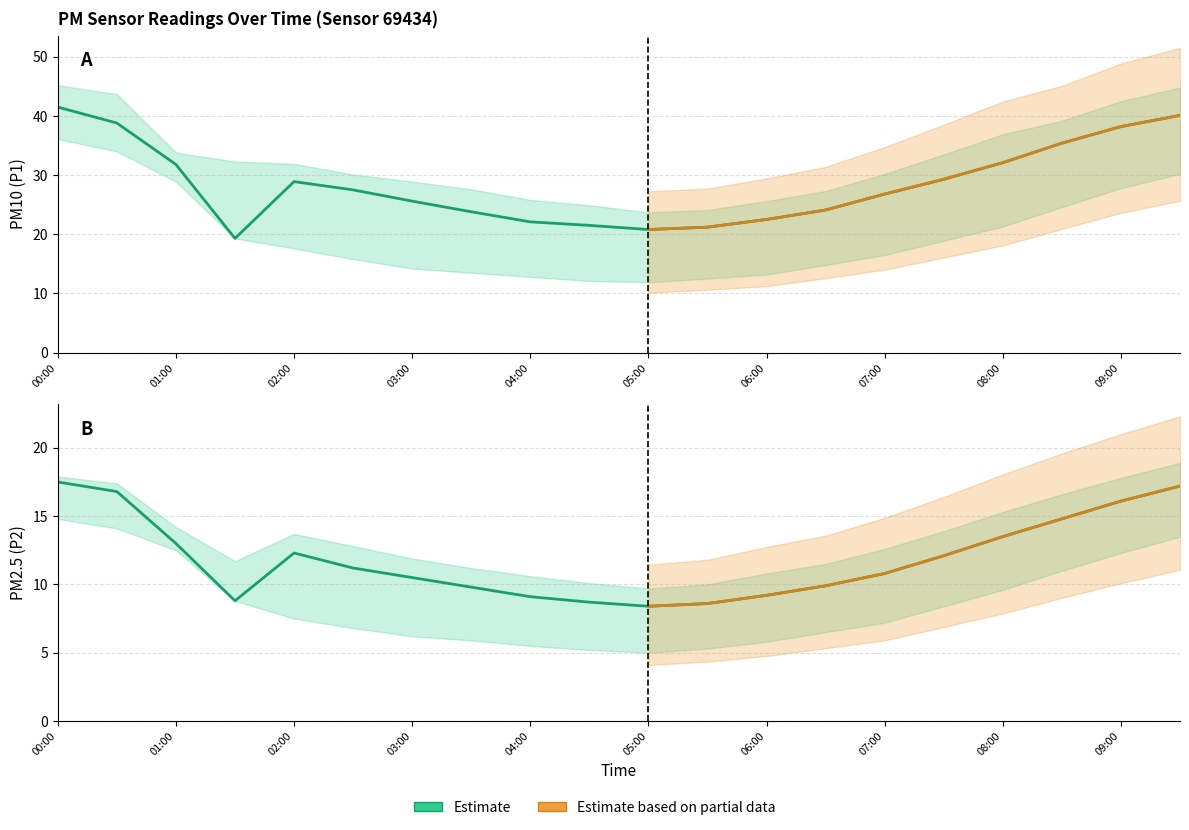

What is the label of the 7th point from the left?

03:00